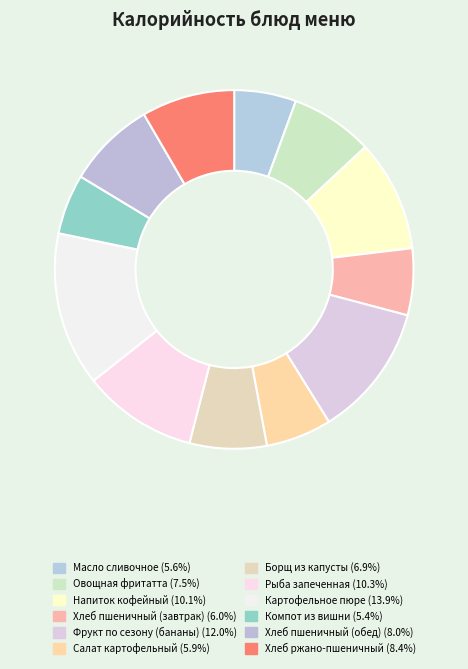

What is the smallest slice in the pie chart?

Компот из вишни